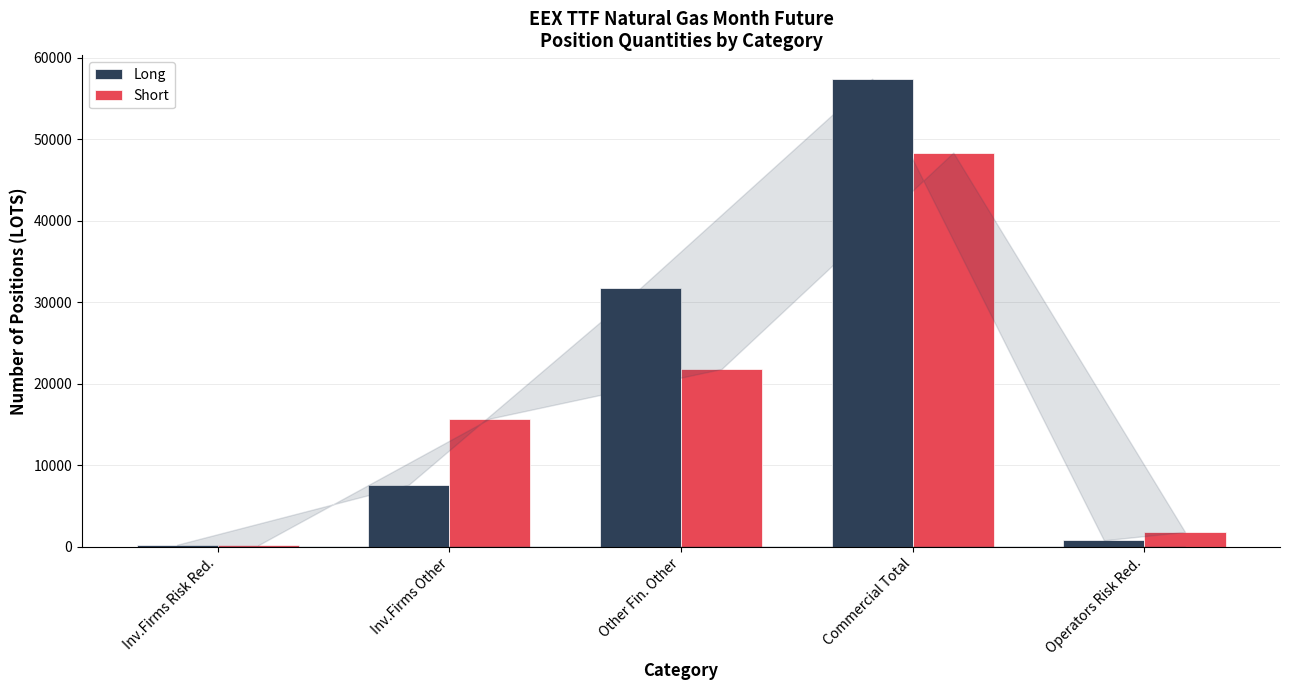

What is the difference between the Short values at Other Fin. Other and Inv.Firms Risk Red.?

21637